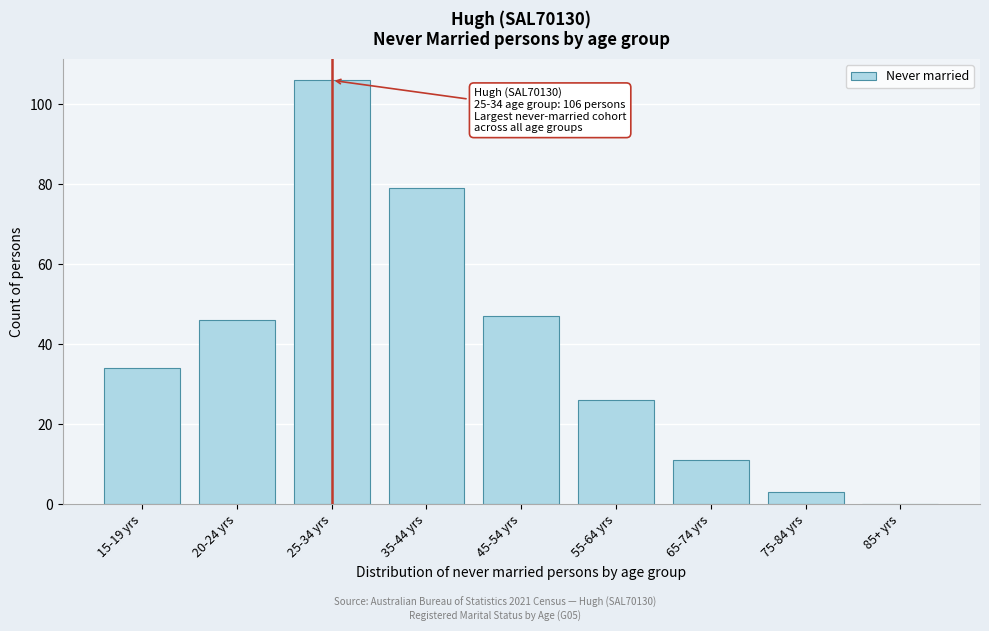

Reading left to right, extract all data points from this chart.

15-19 yrs=34	20-24 yrs=46	25-34 yrs=106	35-44 yrs=79	45-54 yrs=47	55-64 yrs=26	65-74 yrs=11	75-84 yrs=3	85+ yrs=0